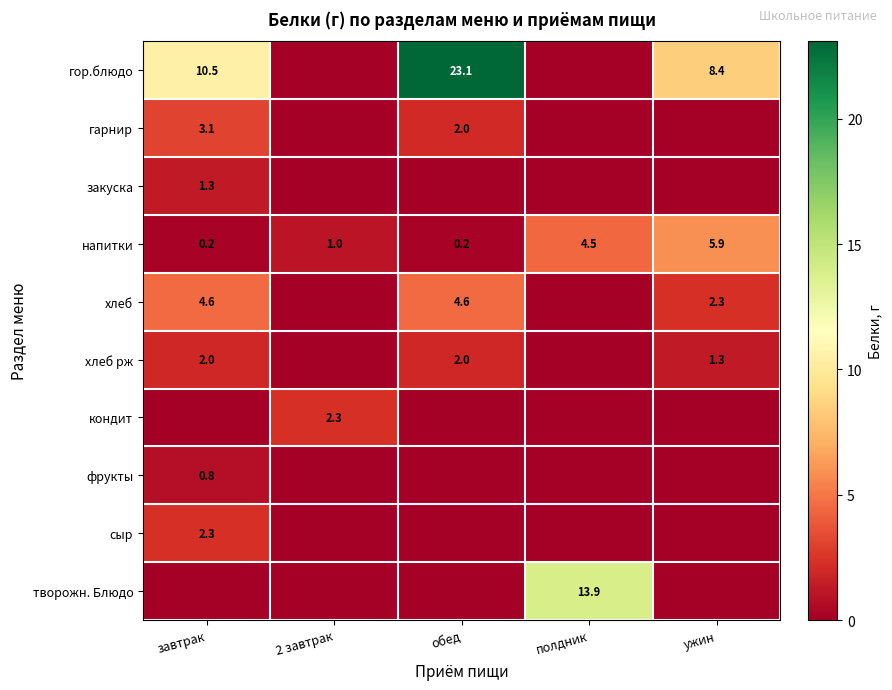

Is it true that сыр equals 0.6 at завтрак?

False